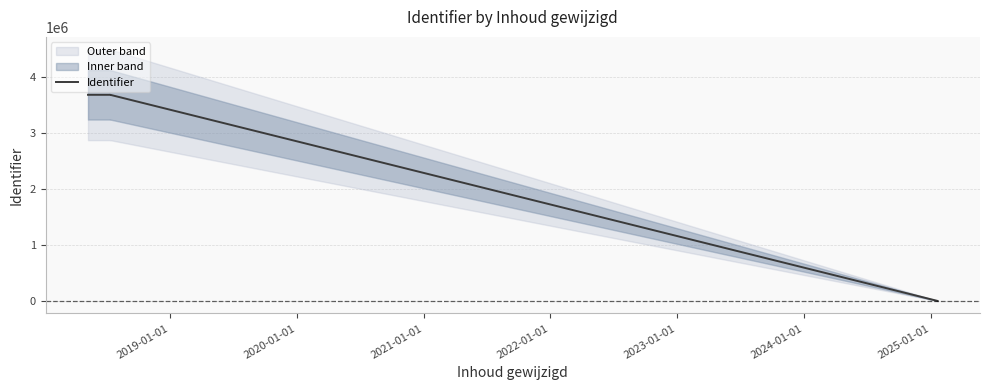

Which has a higher value, 2020-01-01 or 2022-01-01?

2020-01-01